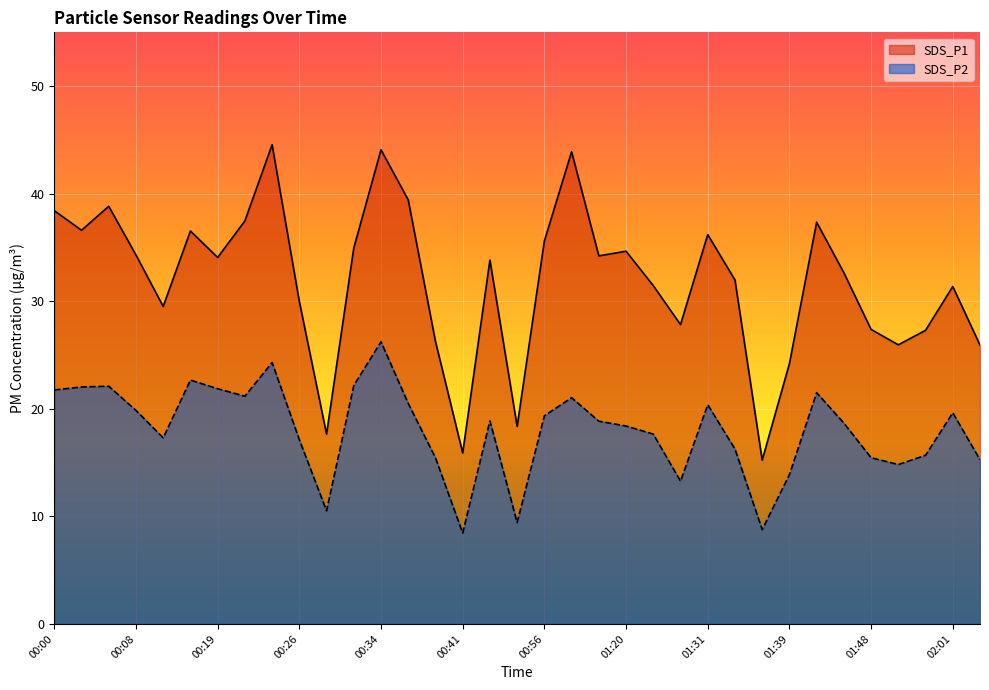

Which series has the largest total across all categories?

SDS_P1